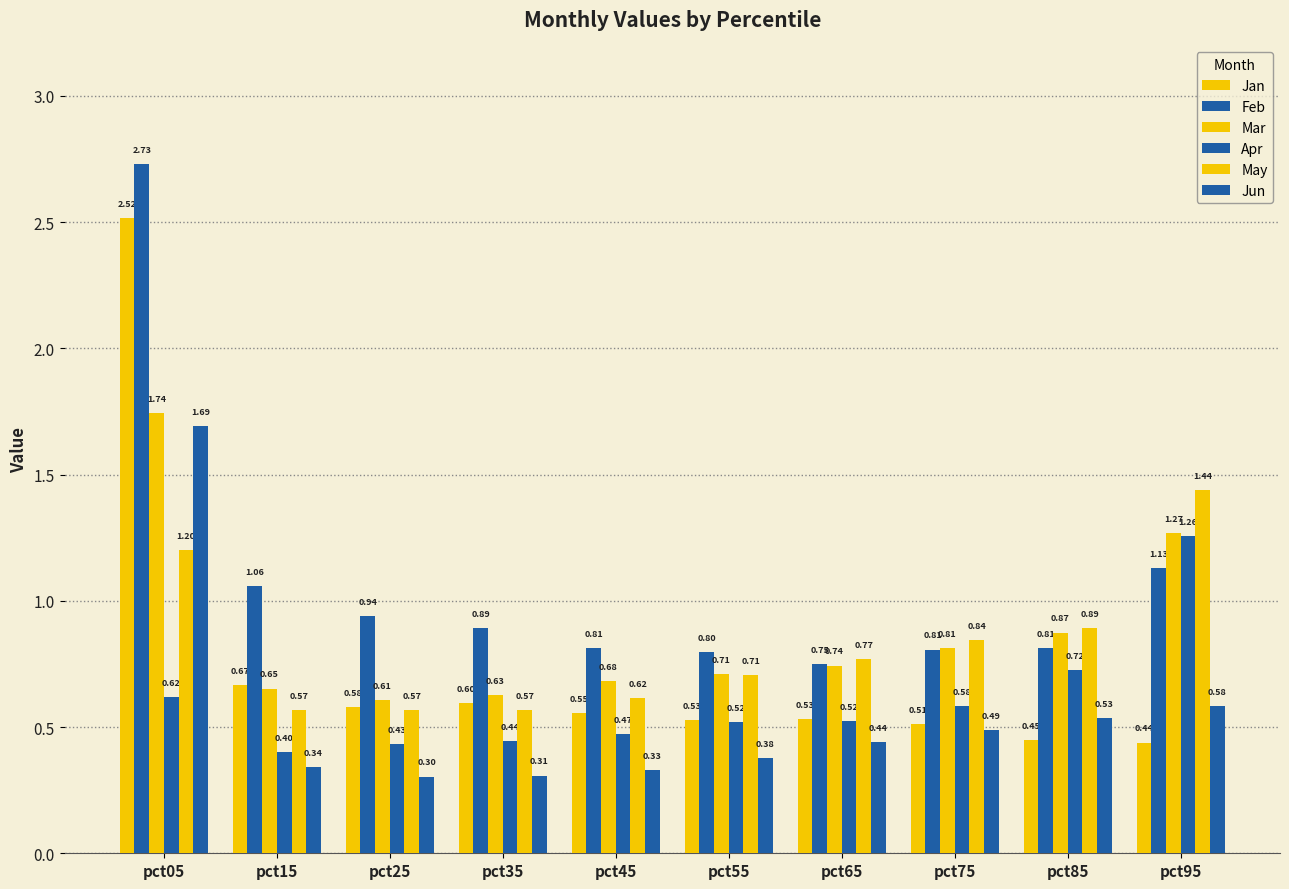

How many bars are there in each group?

6